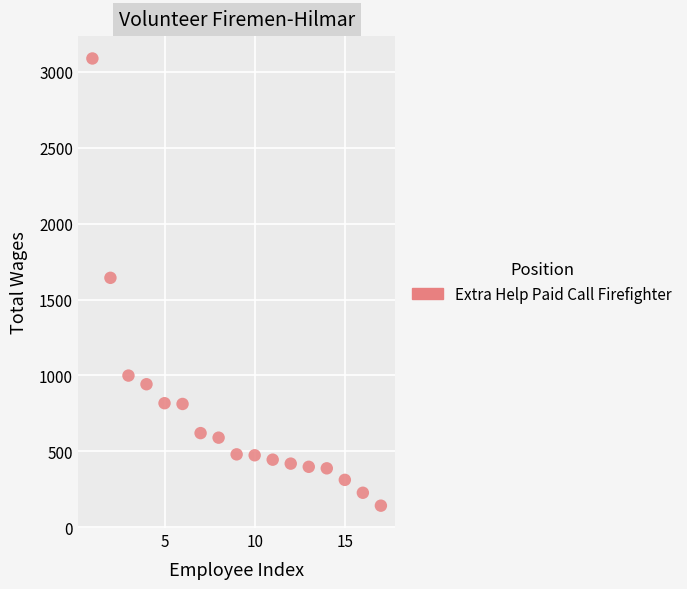

What is the range of X values (max minus min)?

16